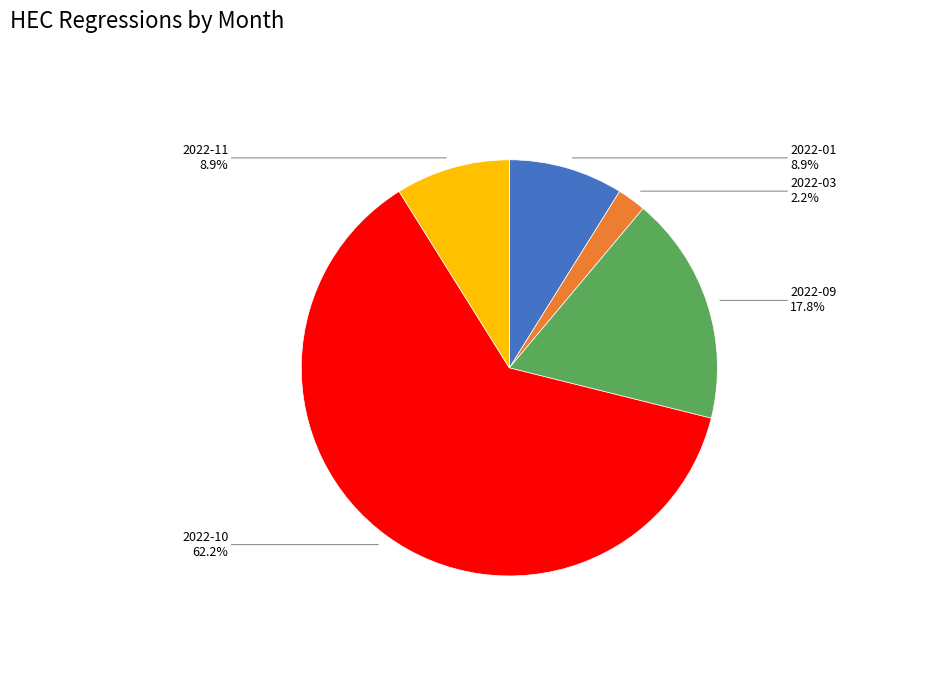

Is there a majority slice in this chart?

Yes